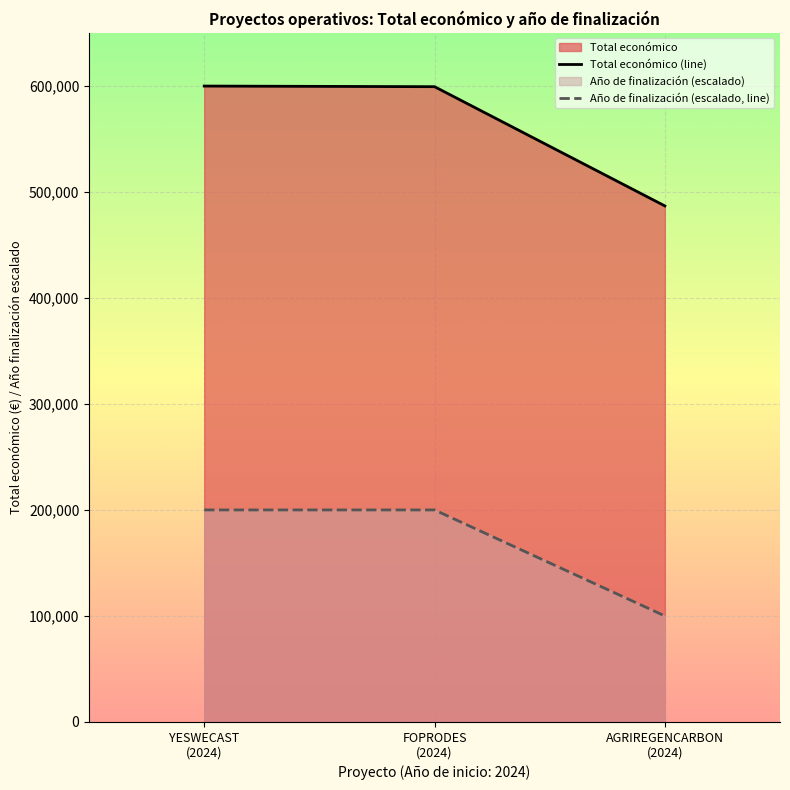

What is the lowest value of the Total económico (line) series?

486756